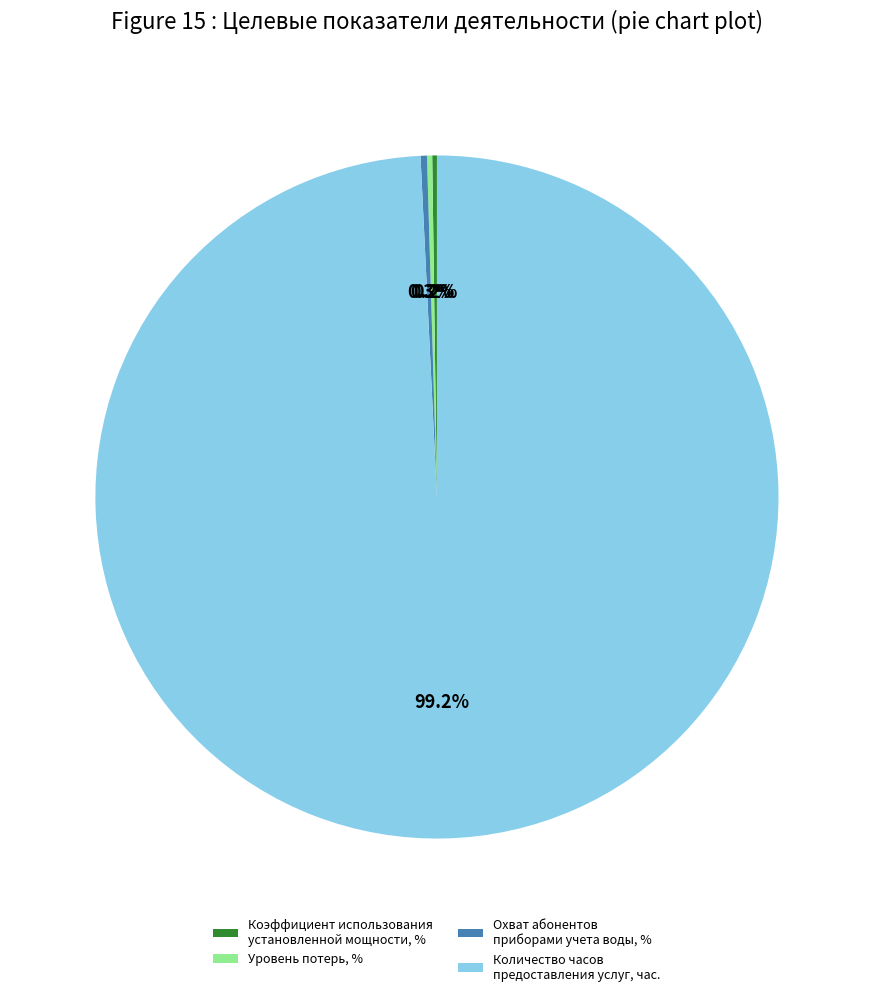

Which has a higher value, Количество часов предоставления услуг, час. or Охват абонентов приборами учета воды, %?

Количество часов предоставления услуг, час.